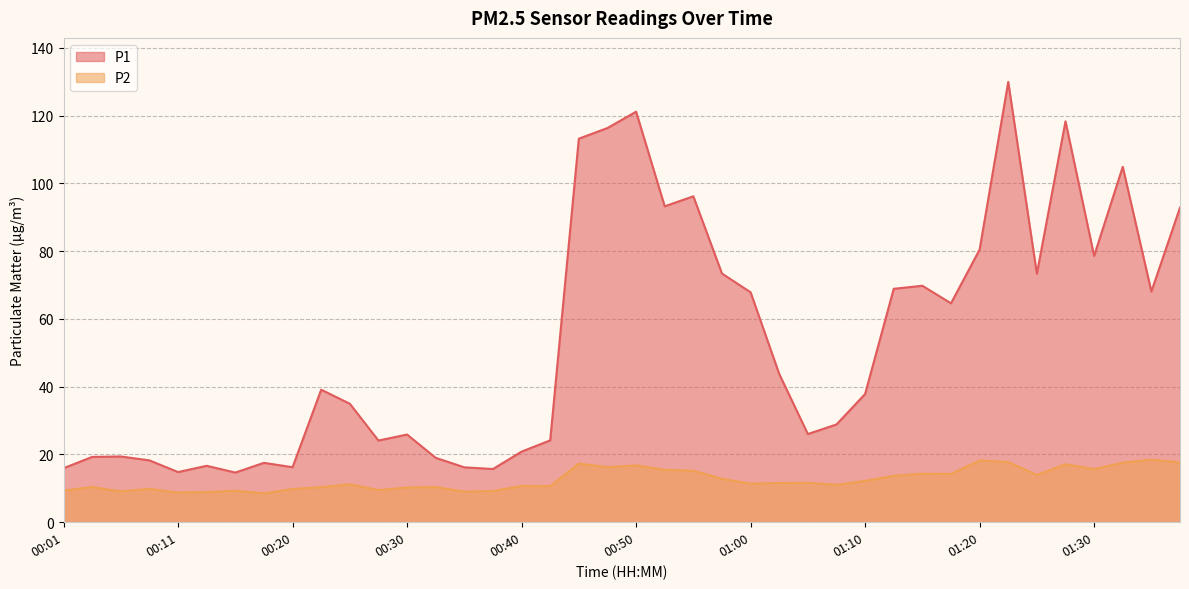

Which category has the highest value in the P2 series?

01:35